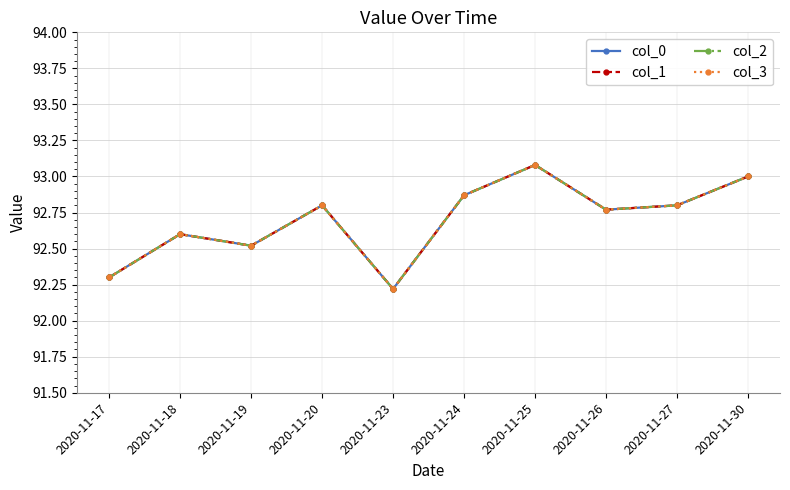

Reading right to left, what are all the values shown in this chart?

col_0: 2020-11-30=93.0	2020-11-27=92.8	2020-11-26=92.8	2020-11-25=93.1	2020-11-24=92.9	2020-11-23=92.2	2020-11-20=92.8	2020-11-19=92.5	2020-11-18=92.6	2020-11-17=92.3
col_1: 2020-11-30=93.0	2020-11-27=92.8	2020-11-26=92.8	2020-11-25=93.1	2020-11-24=92.9	2020-11-23=92.2	2020-11-20=92.8	2020-11-19=92.5	2020-11-18=92.6	2020-11-17=92.3
col_2: 2020-11-30=93.0	2020-11-27=92.8	2020-11-26=92.8	2020-11-25=93.1	2020-11-24=92.9	2020-11-23=92.2	2020-11-20=92.8	2020-11-19=92.5	2020-11-18=92.6	2020-11-17=92.3
col_3: 2020-11-30=93.0	2020-11-27=92.8	2020-11-26=92.8	2020-11-25=93.1	2020-11-24=92.9	2020-11-23=92.2	2020-11-20=92.8	2020-11-19=92.5	2020-11-18=92.6	2020-11-17=92.3